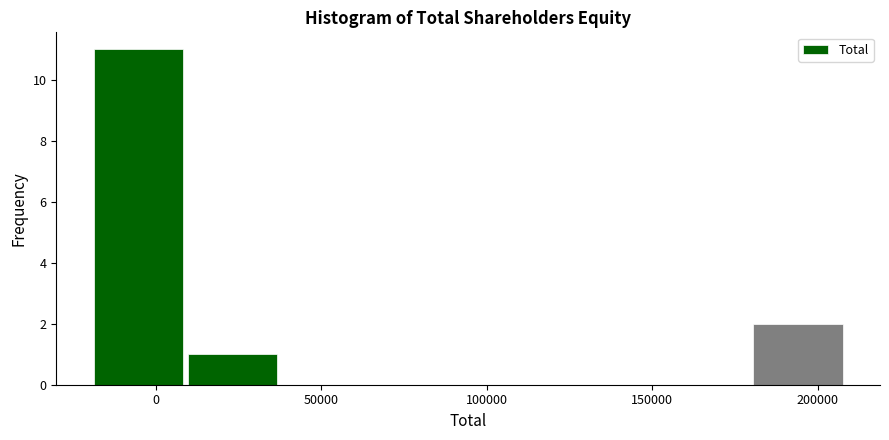

Reading left to right, list every bar in this chart as the range it spans on the x-axis followed by its height. Neither the bar edges nor the heights are printed on the chart, so give them approximately, as read against the axes.

-20000 to 10000: 11
10000 to 35000: 1
35000 to 65000: 0
65000 to 95000: 0
95000 to 125000: 0
125000 to 150000: 0
150000 to 180000: 0
180000 to 210000: 2